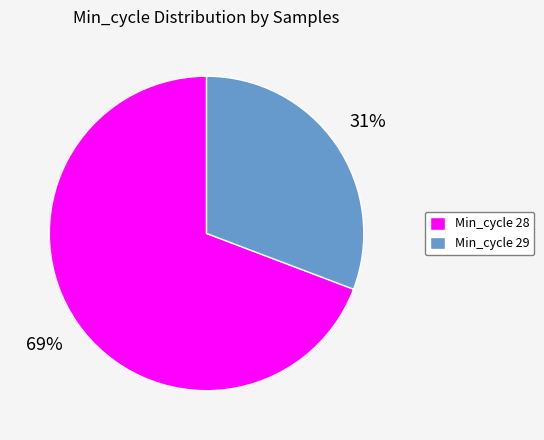

What is the largest slice in the pie chart?

Min_cycle 28